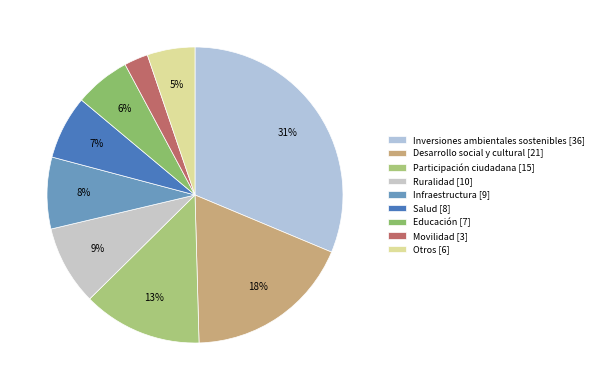

Count the number of slices in the pie.

9